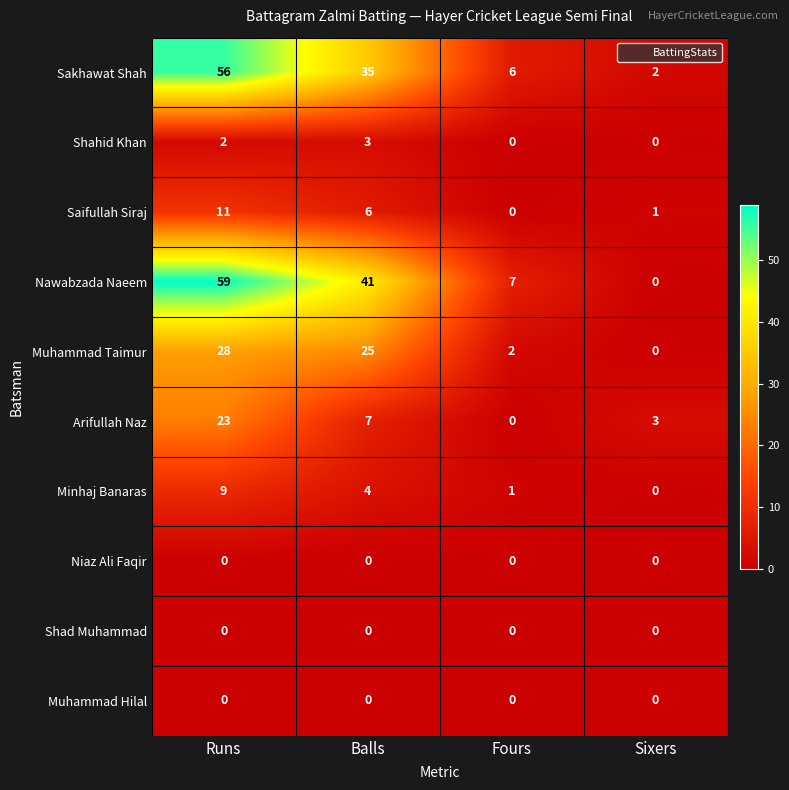

Which series has the widest spread of values?

Nawabzada Naeem